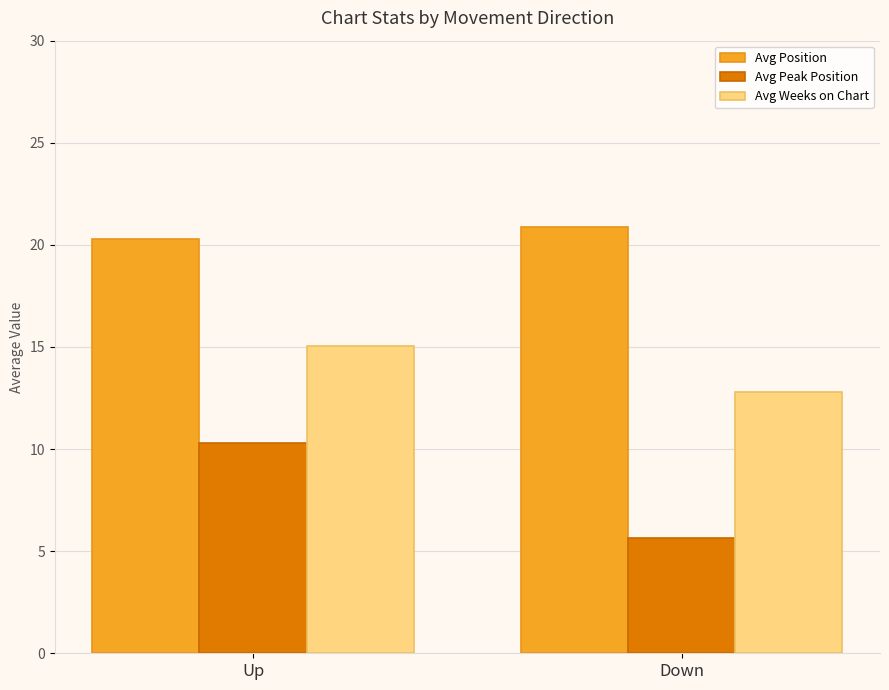

What is the value of the Avg Peak Position bar at the 1st from the left?

10.3